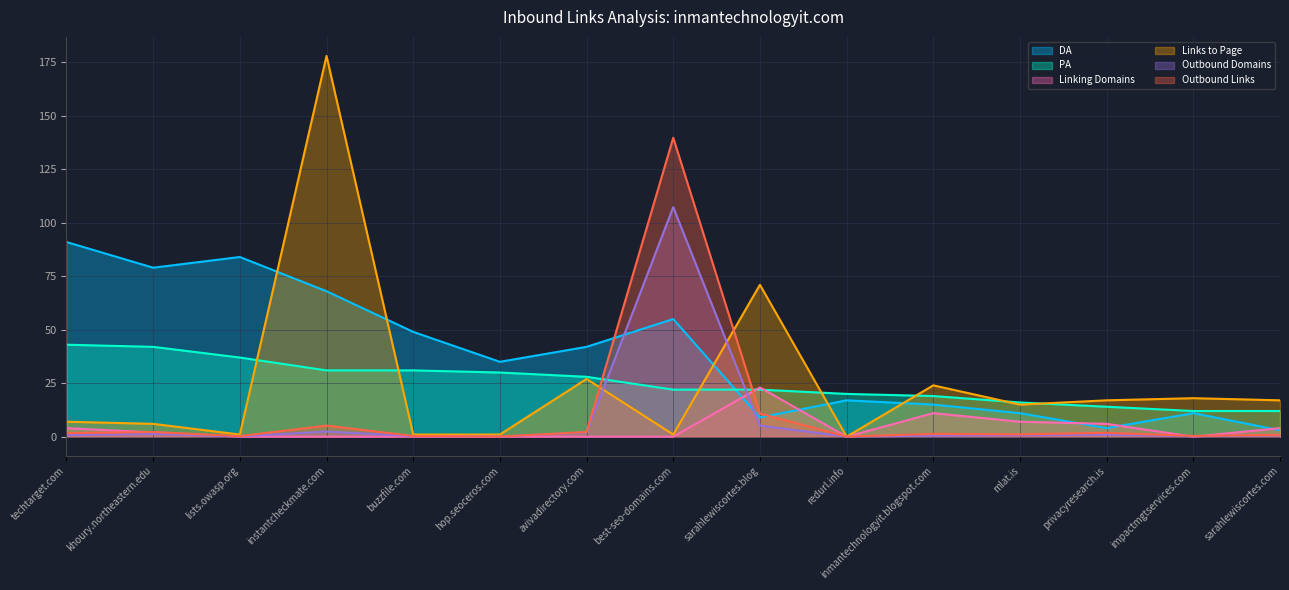

The DA series shows 19.9 at hop.seoceros.com. True or false?

False